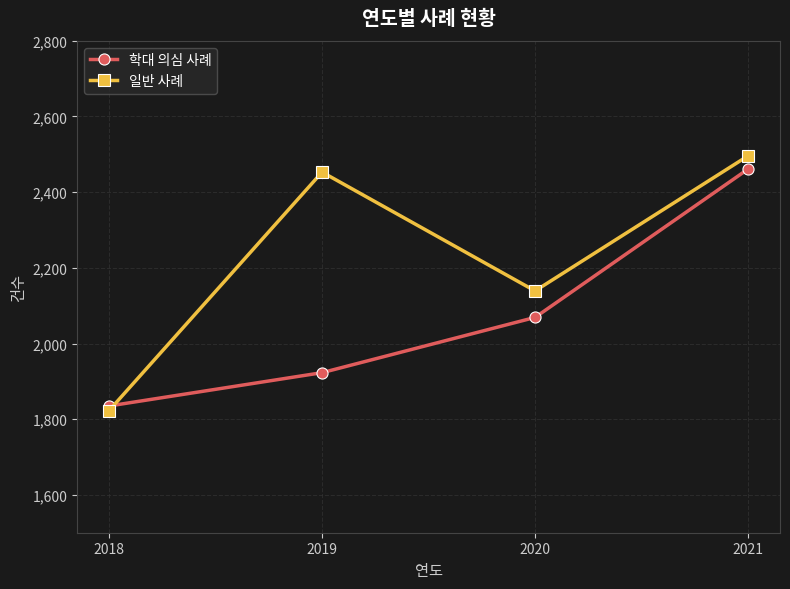

Which category has the highest value in the 학대 의심 사례 series?

2021